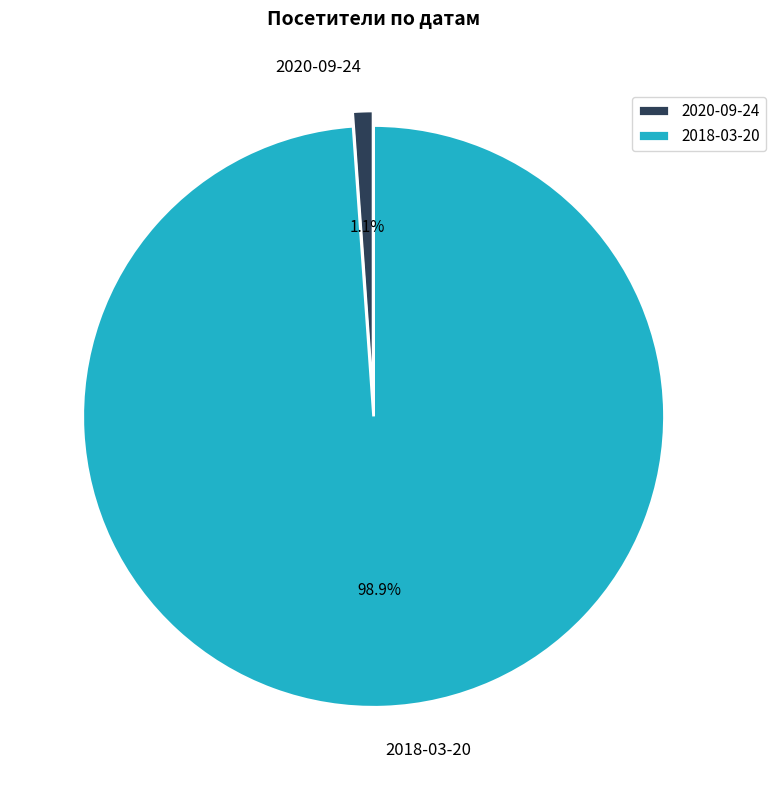

Which has a higher value, 2020-09-24 or 2018-03-20?

2018-03-20